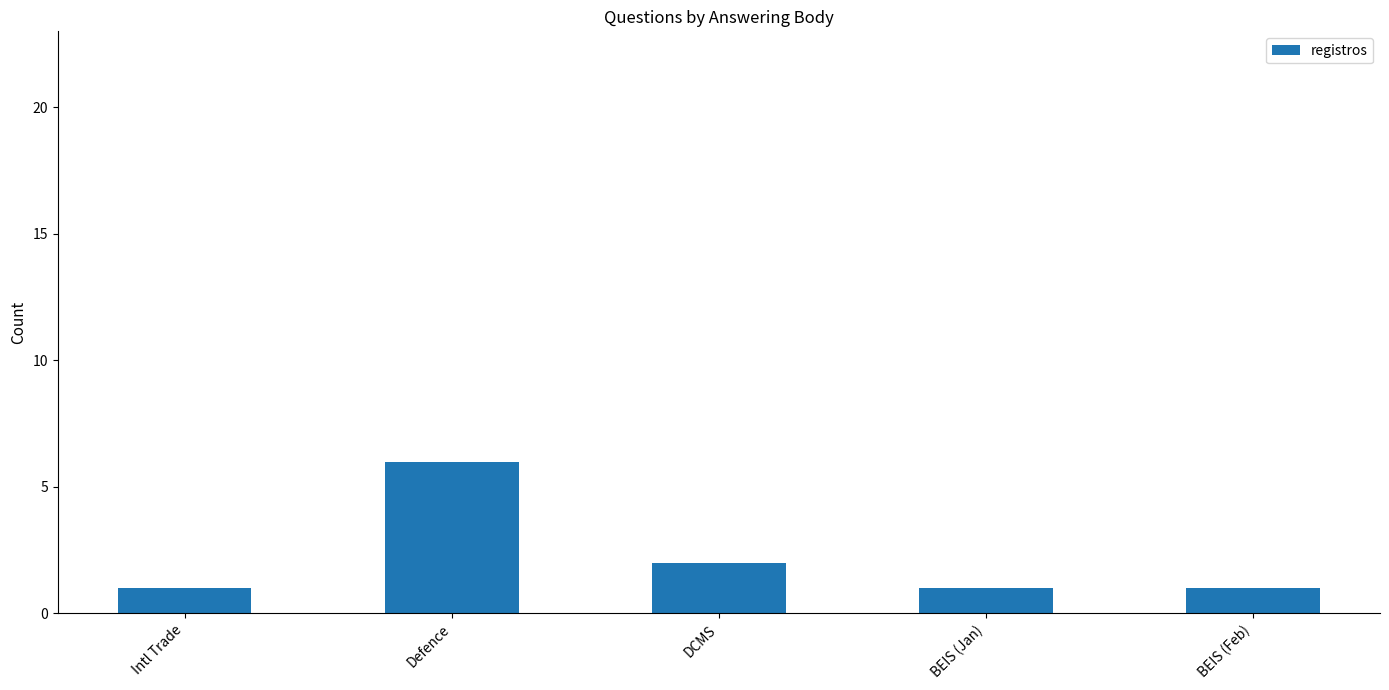

What is the maximum value shown in the chart?

6